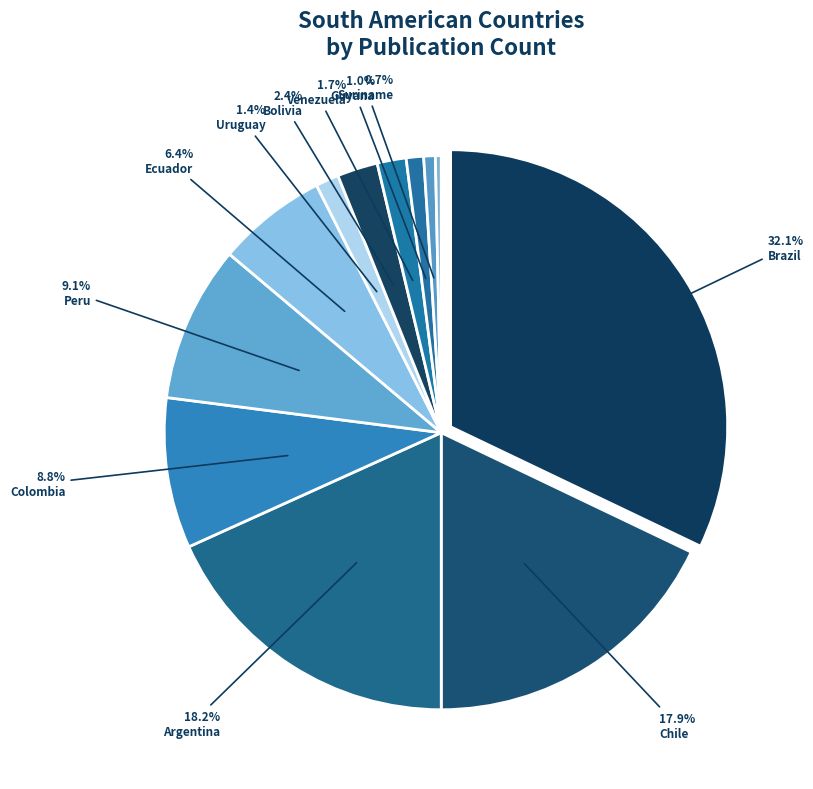

Does Colombia account for over 50% of the chart?

No